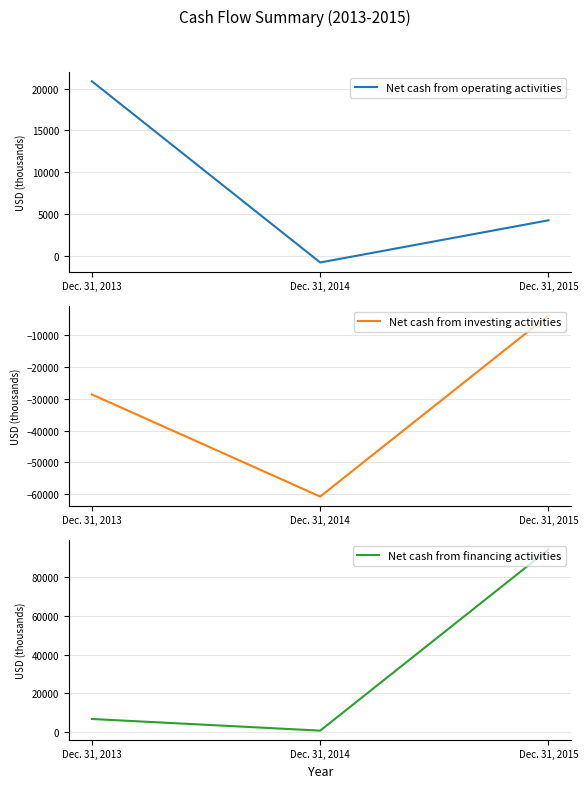

Where is Net cash from investing activities nearest to the value -32274?

Dec. 31, 2013